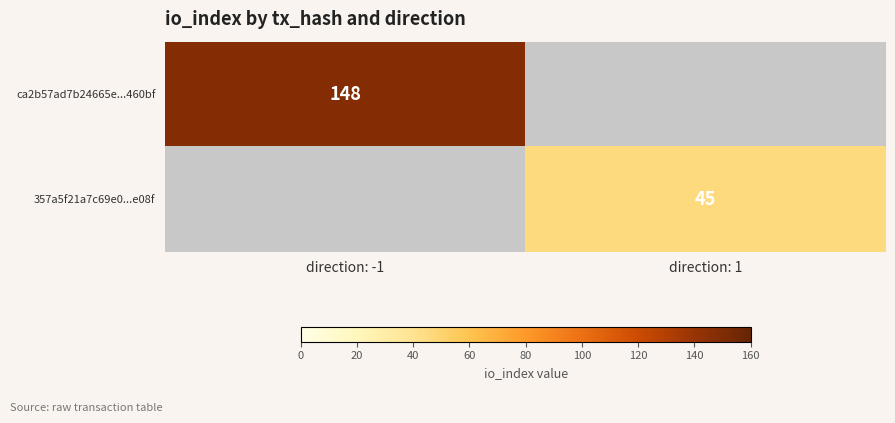

Rank the series by their maximum value, from highest to lowest.

ca2b57ad7b24665e...460bf, 357a5f21a7c69e0...e08f